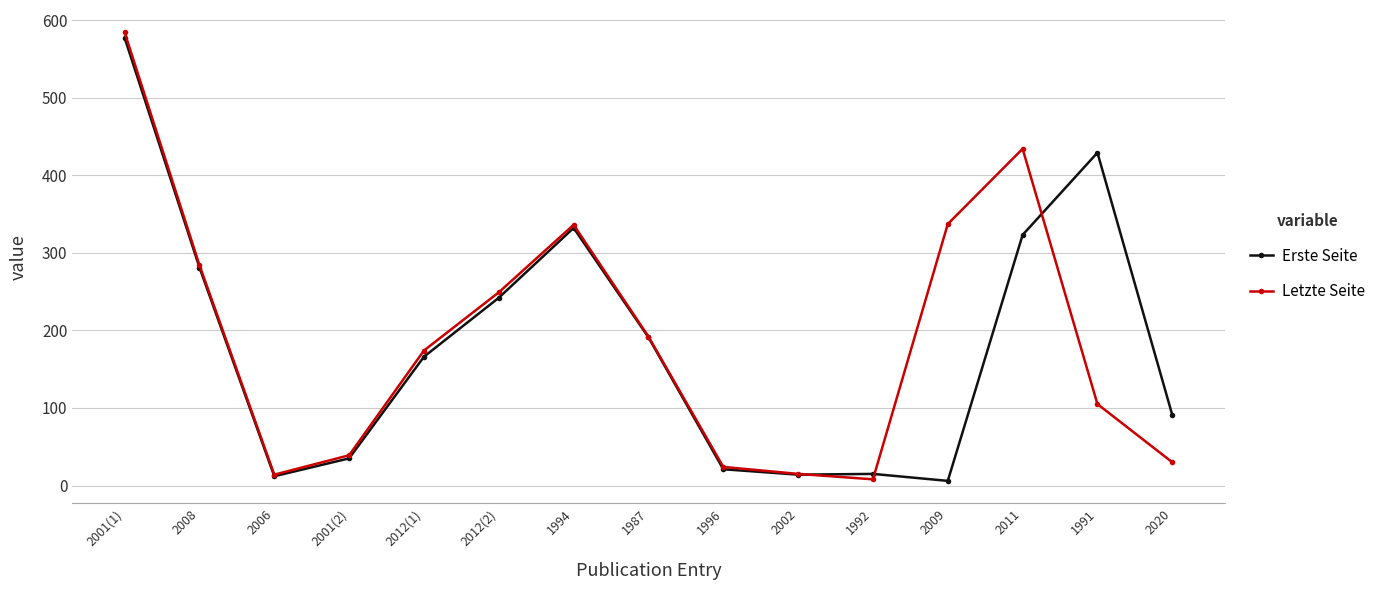

Count the number of data series in this chart.

2